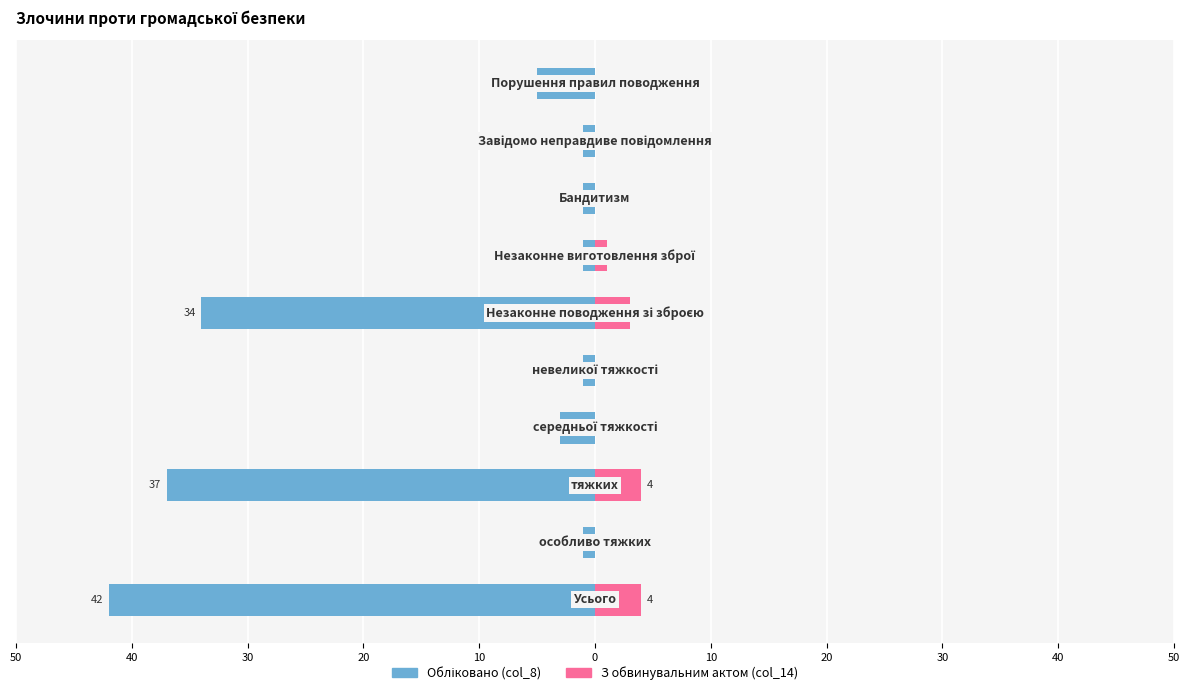

Count the З обвинувальним актом (col_14) values in the range 0 to 3.

8